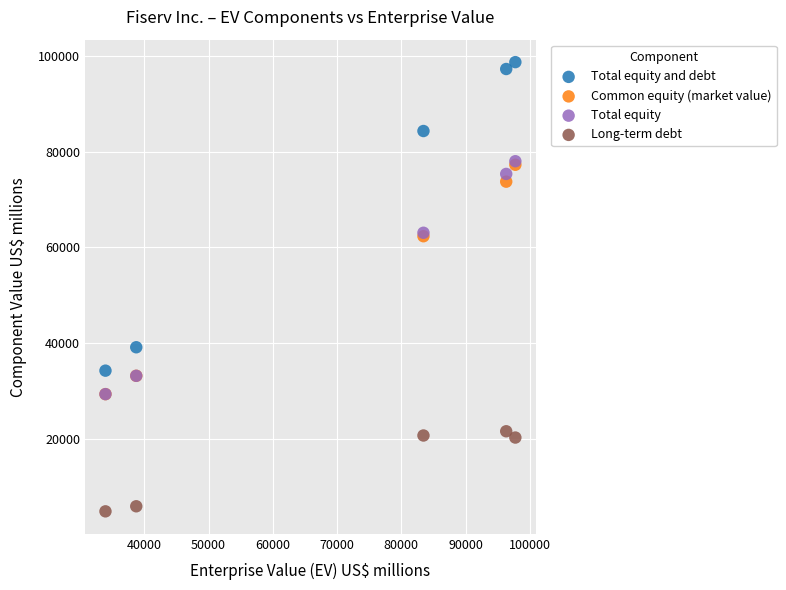

What are all the series names shown in the legend?

Total equity and debt, Common equity (market value), Total equity, Long-term debt